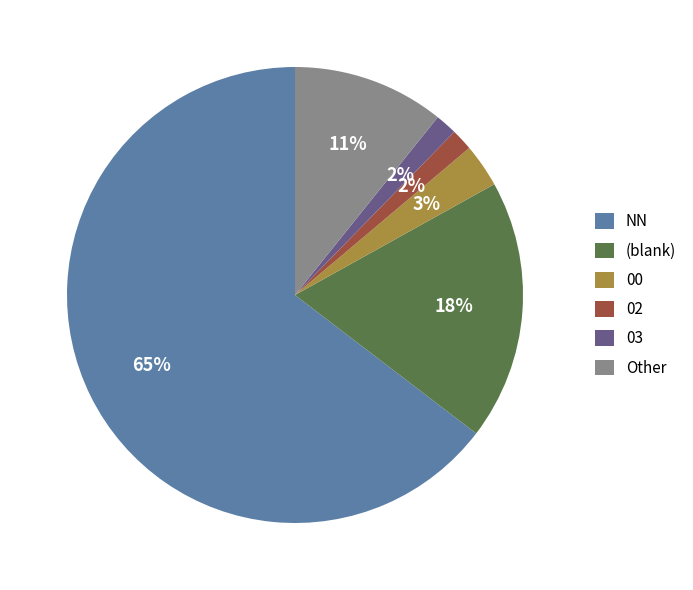

The Other slice represents 1% of the pie. True or false?

False